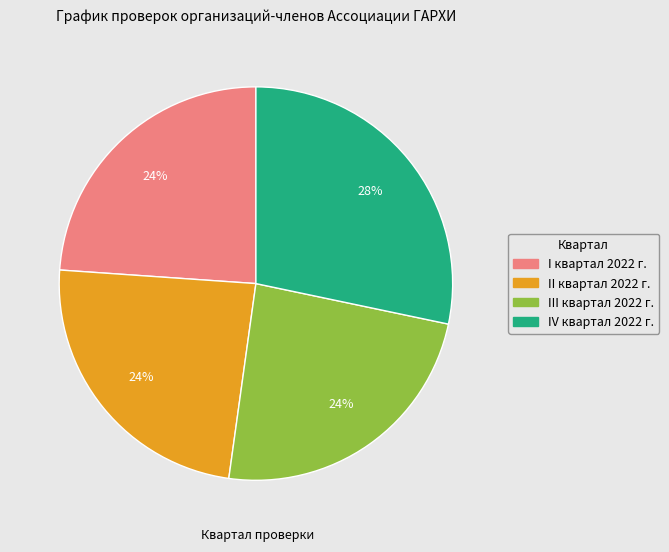

True or false: I квартал 2022 г. accounts for 13% of the total.

False